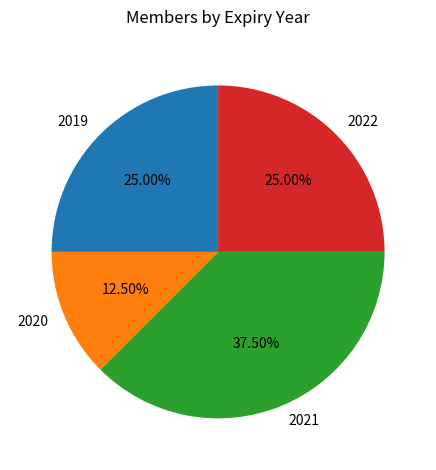

Which category has the smallest portion of the pie?

2020